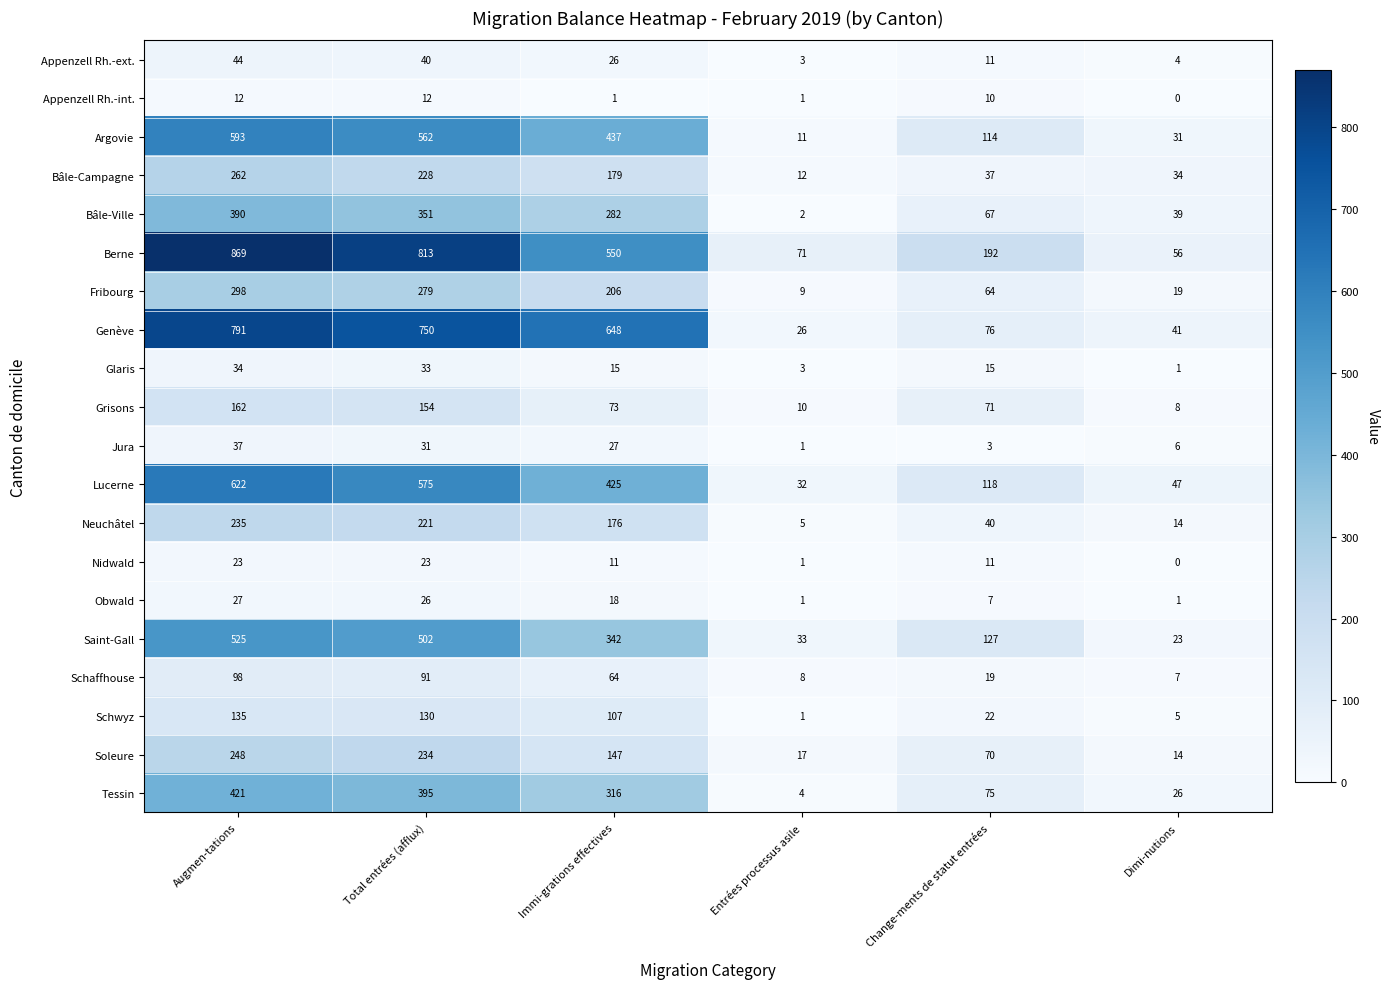

What is the minimum value for Soleure?

14